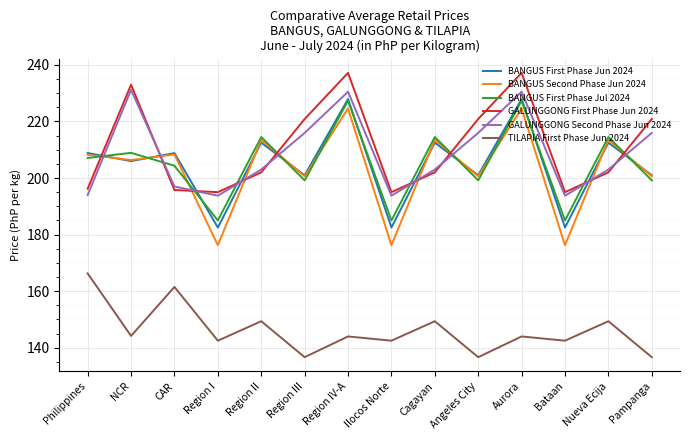

Rank the series at Cagayan from lowest to highest value.

TILAPIA First Phase Jun 2024, GALUNGGONG First Phase Jun 2024, GALUNGGONG Second Phase Jun 2024, BANGUS First Phase Jun 2024, BANGUS Second Phase Jun 2024, BANGUS First Phase Jul 2024